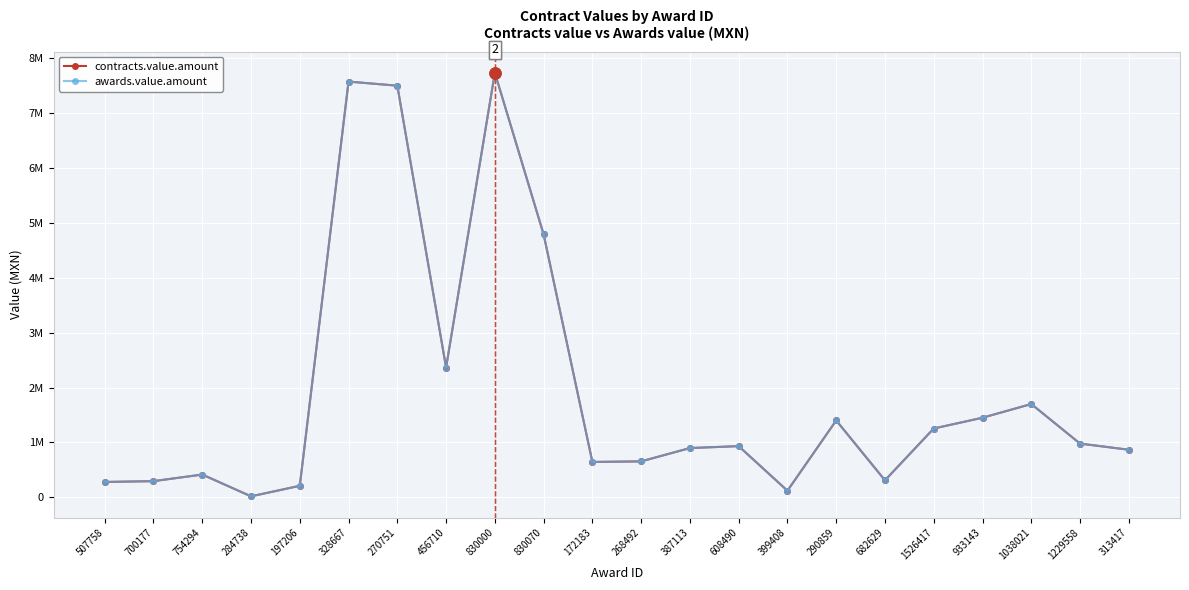

List the labels in order of awards.value.amount value, smallest first.

284738, 399408, 197206, 507758, 700177, 682629, 754294, 172183, 268492, 313417, 387113, 608490, 1229558, 1526417, 290859, 933143, 1038021, 456710, 830070, 270751, 328667, 830000